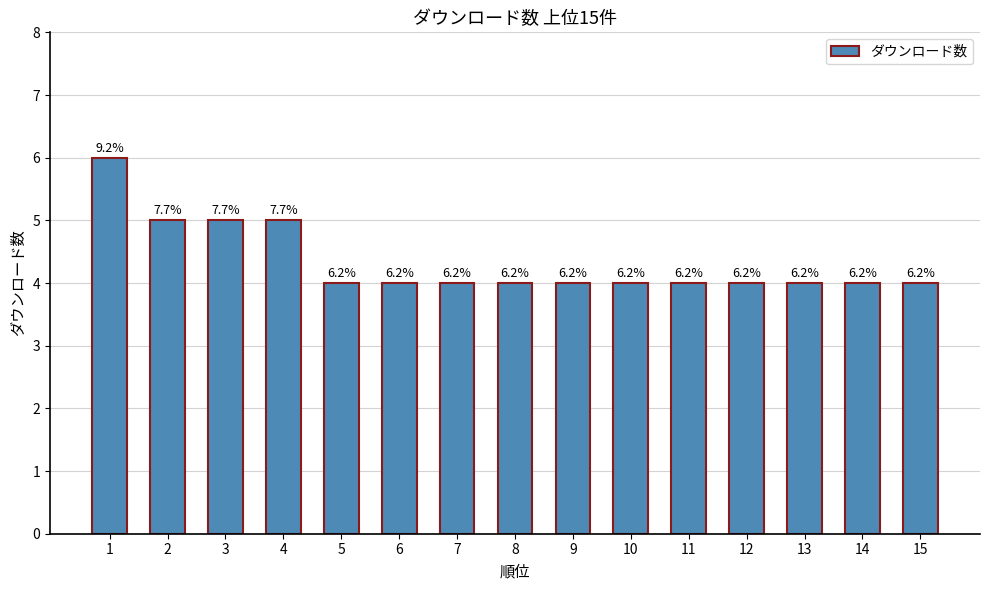

Are the bars horizontal?

No